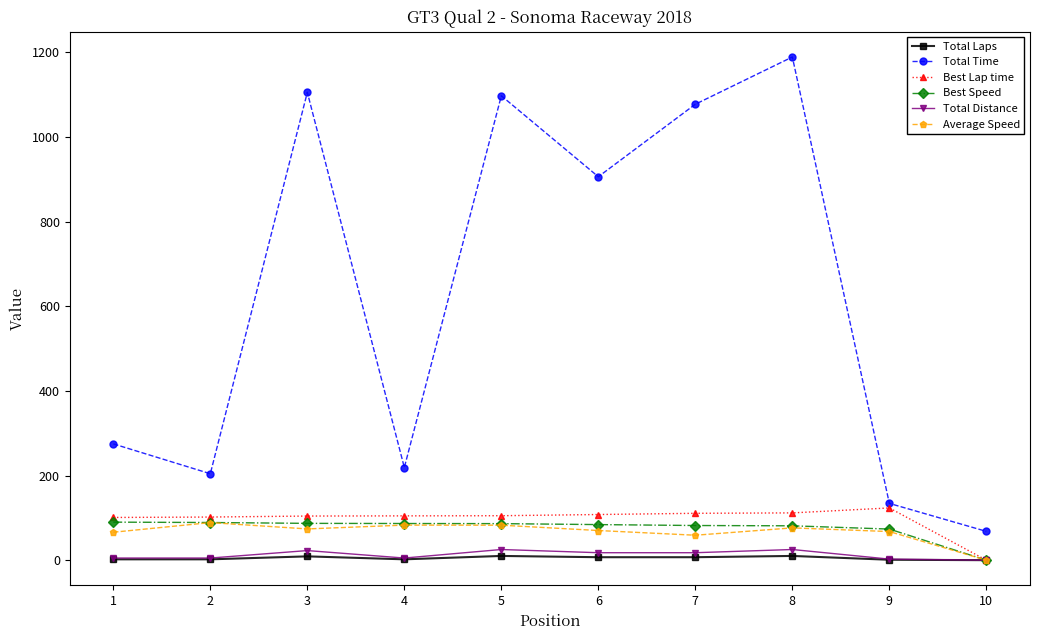

True or false: Total Distance has a value of 5.0 at 2.

True